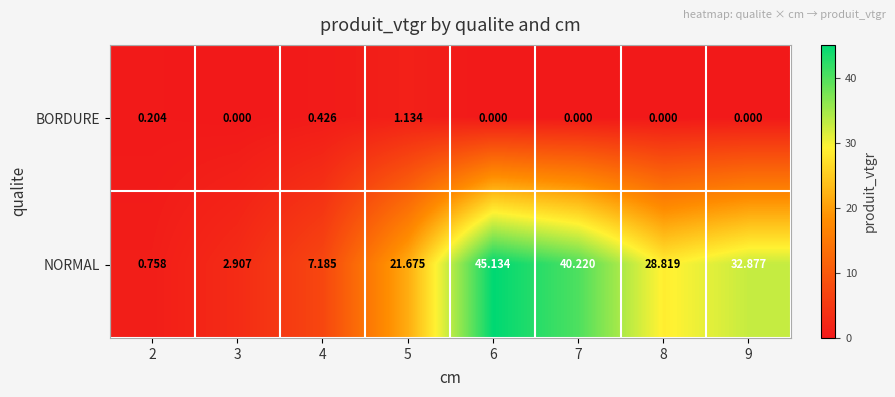

At 7, list the series in order from largest to smallest.

NORMAL, BORDURE